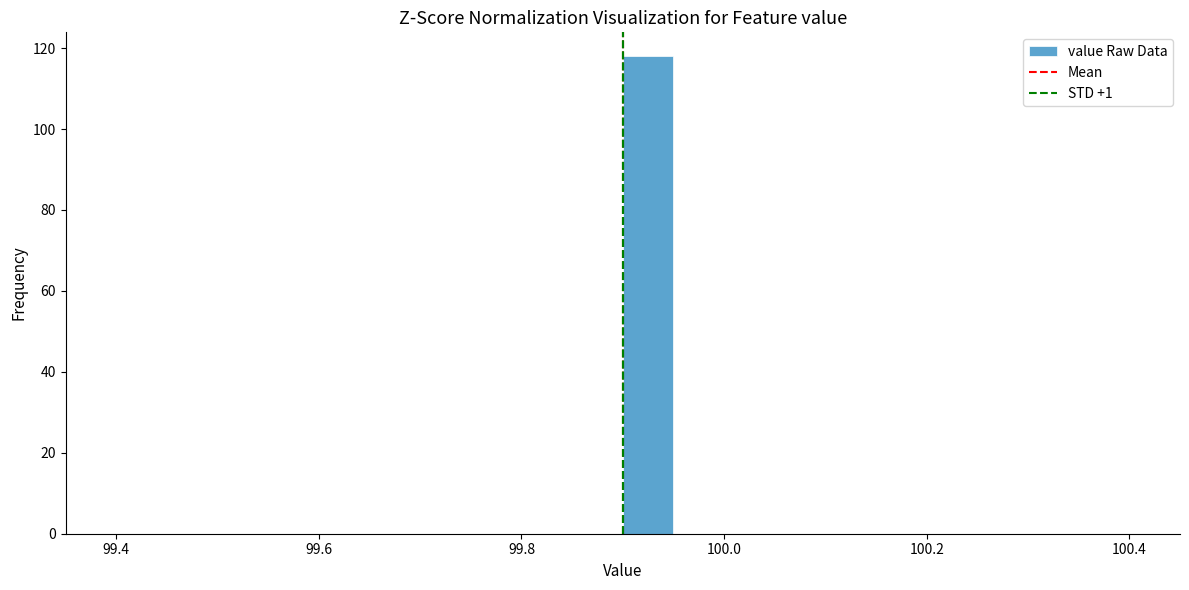

Read against the x-axis, roughly where is the centre of the tallest bar?

99.92